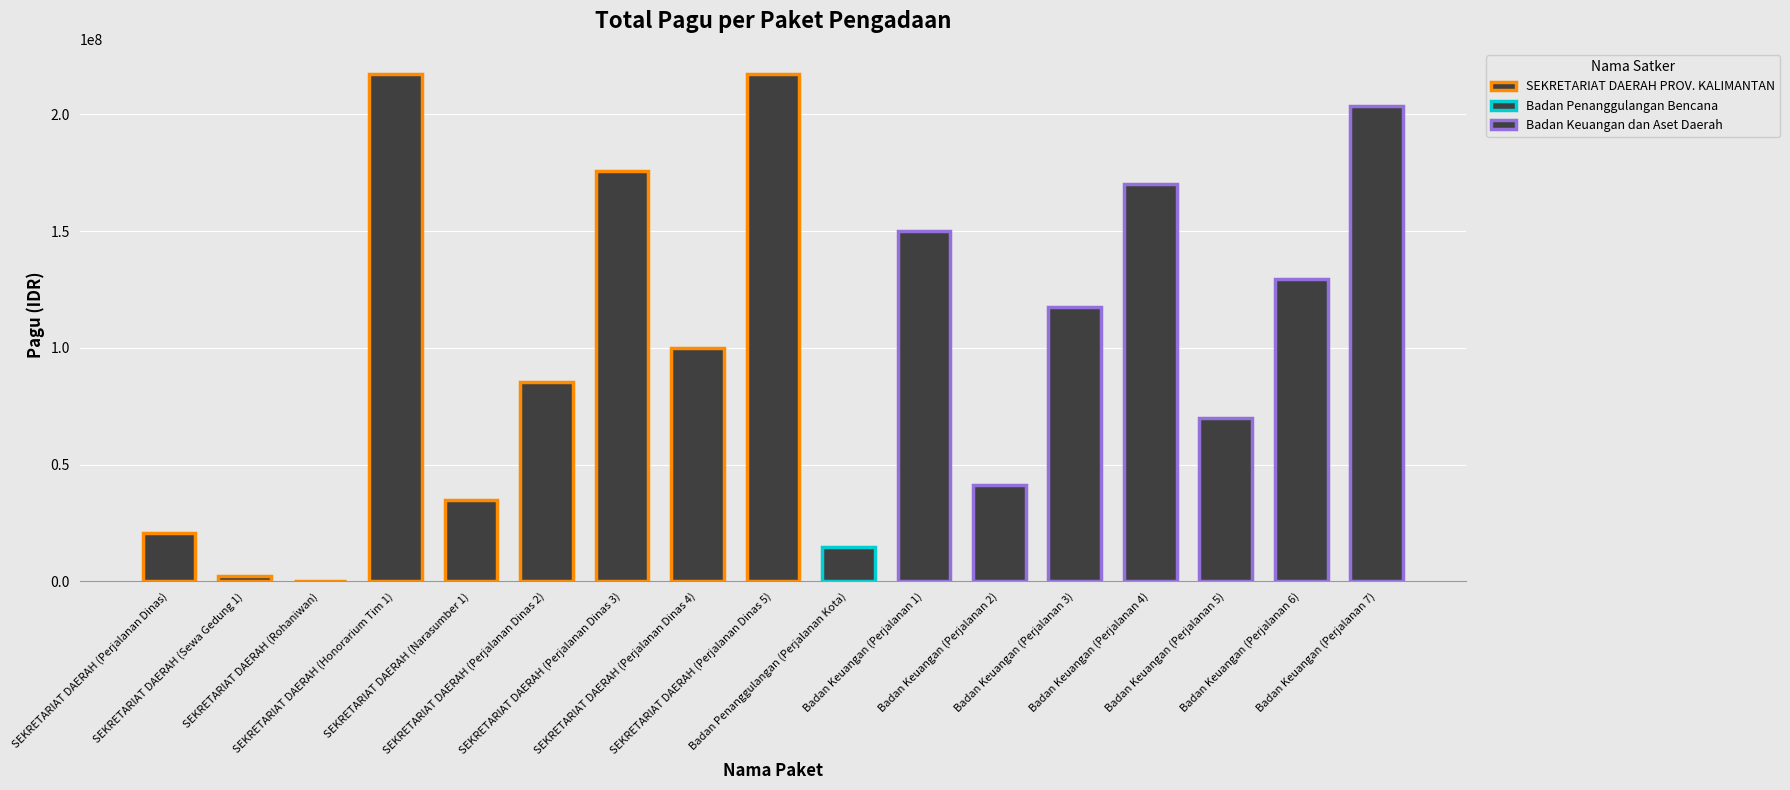

What is the maximum value shown in the chart?

217260000